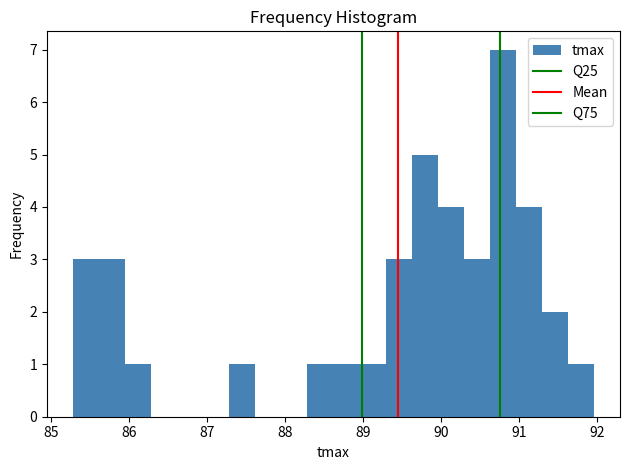

Around what value on the x-axis is the tallest bar? Give the approximate position of its centre, as read against the axis.

90.8